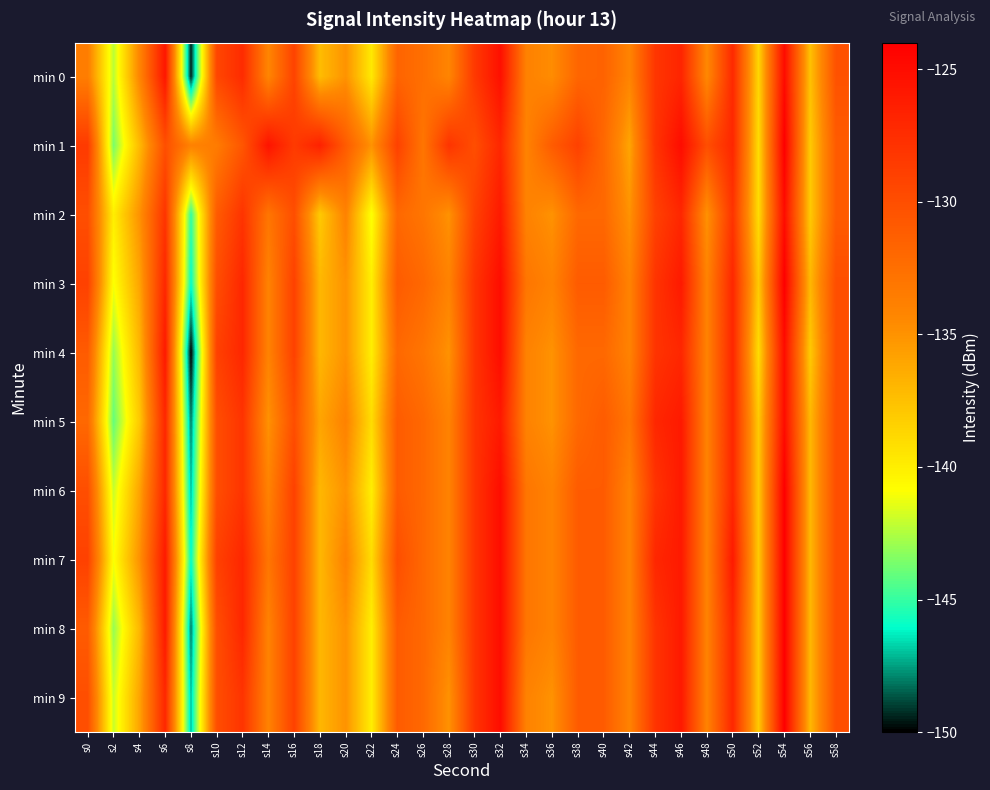

Reading left to right, what are all the values shown in this chart?

min 0: s0=-133.6	s2=-142.3	s4=-134.3	s6=-125.7	s8=-149.4	s10=-129.4	s12=-127.4	s14=-134.2	s16=-129.2	s18=-137.3	s20=-135.0	s22=-139.7	s24=-131.7	s26=-132.5	s28=-134.2	s30=-128.4	s32=-125.3	s34=-133.9	s36=-134.7	s38=-131.8	s40=-131.6	s42=-134.1	s44=-128.2	s46=-126.9	s48=-134.4	s50=-127.2	s52=-138.7	s54=-124.9	s56=-137.5	s58=-130.3
min 1: s0=-128.5	s2=-143.6	s4=-137.2	s6=-130.1	s8=-133.9	s10=-133.5	s12=-130.6	s14=-125.5	s16=-128.5	s18=-126.6	s20=-131.0	s22=-135.0	s24=-129.0	s26=-133.0	s28=-128.0	s30=-130.0	s32=-127.0	s34=-134.0	s36=-131.0	s38=-129.0	s40=-132.0	s42=-136.0	s44=-128.0	s46=-125.0	s48=-130.0	s50=-127.0	s52=-139.0	s54=-124.0	s56=-138.0	s58=-131.0
min 2: s0=-130.0	s2=-140.0	s4=-135.0	s6=-128.0	s8=-145.0	s10=-131.0	s12=-128.0	s14=-133.0	s16=-130.0	s18=-138.0	s20=-134.0	s22=-141.0	s24=-132.0	s26=-133.0	s28=-135.0	s30=-129.0	s32=-126.0	s34=-134.0	s36=-135.0	s38=-132.0	s40=-132.0	s42=-135.0	s44=-129.0	s46=-127.0	s48=-135.0	s50=-128.0	s52=-139.0	s54=-125.0	s56=-138.0	s58=-131.0
min 3: s0=-129.0	s2=-141.0	s4=-136.0	s6=-127.0	s8=-146.0	s10=-130.0	s12=-127.0	s14=-134.0	s16=-129.0	s18=-137.0	s20=-135.0	s22=-140.0	s24=-131.0	s26=-132.0	s28=-134.0	s30=-128.0	s32=-125.0	s34=-133.0	s36=-134.0	s38=-131.0	s40=-131.0	s42=-134.0	s44=-128.0	s46=-126.0	s48=-134.0	s50=-127.0	s52=-138.0	s54=-124.0	s56=-137.0	s58=-130.0
min 4: s0=-131.0	s2=-143.0	s4=-137.0	s6=-126.0	s8=-150.0	s10=-129.0	s12=-127.0	s14=-134.0	s16=-129.0	s18=-137.0	s20=-135.0	s22=-140.0	s24=-132.0	s26=-133.0	s28=-135.0	s30=-128.0	s32=-125.0	s34=-134.0	s36=-135.0	s38=-132.0	s40=-132.0	s42=-134.0	s44=-128.0	s46=-127.0	s48=-134.0	s50=-127.0	s52=-139.0	s54=-125.0	s56=-138.0	s58=-130.0
min 5: s0=-132.0	s2=-144.0	s4=-138.0	s6=-127.0	s8=-148.0	s10=-130.0	s12=-128.0	s14=-135.0	s16=-130.0	s18=-136.0	s20=-134.0	s22=-139.0	s24=-131.0	s26=-132.0	s28=-134.0	s30=-128.0	s32=-126.0	s34=-134.0	s36=-135.0	s38=-132.0	s40=-131.0	s42=-133.0	s44=-127.0	s46=-126.0	s48=-134.0	s50=-127.0	s52=-138.0	s54=-125.0	s56=-137.0	s58=-130.0
min 6: s0=-130.0	s2=-142.0	s4=-136.0	s6=-127.0	s8=-147.0	s10=-130.0	s12=-128.0	s14=-134.0	s16=-129.0	s18=-137.0	s20=-135.0	s22=-140.0	s24=-131.0	s26=-132.0	s28=-134.0	s30=-128.0	s32=-125.0	s34=-133.0	s36=-134.0	s38=-131.0	s40=-131.0	s42=-134.0	s44=-128.0	s46=-126.0	s48=-134.0	s50=-127.0	s52=-138.0	s54=-124.0	s56=-137.0	s58=-130.0
min 7: s0=-129.0	s2=-141.0	s4=-135.0	s6=-126.0	s8=-146.0	s10=-129.0	s12=-127.0	s14=-133.0	s16=-129.0	s18=-137.0	s20=-134.0	s22=-139.0	s24=-130.0	s26=-132.0	s28=-134.0	s30=-128.0	s32=-125.0	s34=-133.0	s36=-134.0	s38=-131.0	s40=-131.0	s42=-134.0	s44=-127.0	s46=-126.0	s48=-134.0	s50=-126.0	s52=-138.0	s54=-124.0	s56=-137.0	s58=-130.0
min 8: s0=-131.0	s2=-143.0	s4=-137.0	s6=-126.0	s8=-148.0	s10=-130.0	s12=-127.0	s14=-134.0	s16=-129.0	s18=-137.0	s20=-135.0	s22=-140.0	s24=-131.0	s26=-132.0	s28=-134.0	s30=-128.0	s32=-125.0	s34=-133.0	s36=-134.0	s38=-131.0	s40=-131.0	s42=-134.0	s44=-128.0	s46=-126.0	s48=-134.0	s50=-127.0	s52=-138.0	s54=-124.0	s56=-137.0	s58=-130.0
min 9: s0=-130.0	s2=-142.0	s4=-136.0	s6=-127.0	s8=-147.0	s10=-130.0	s12=-128.0	s14=-134.0	s16=-129.0	s18=-137.0	s20=-135.0	s22=-140.0	s24=-131.0	s26=-132.0	s28=-135.0	s30=-128.0	s32=-125.0	s34=-134.0	s36=-135.0	s38=-131.0	s40=-131.0	s42=-134.0	s44=-128.0	s46=-126.0	s48=-134.0	s50=-127.0	s52=-138.0	s54=-124.0	s56=-137.0	s58=-130.0